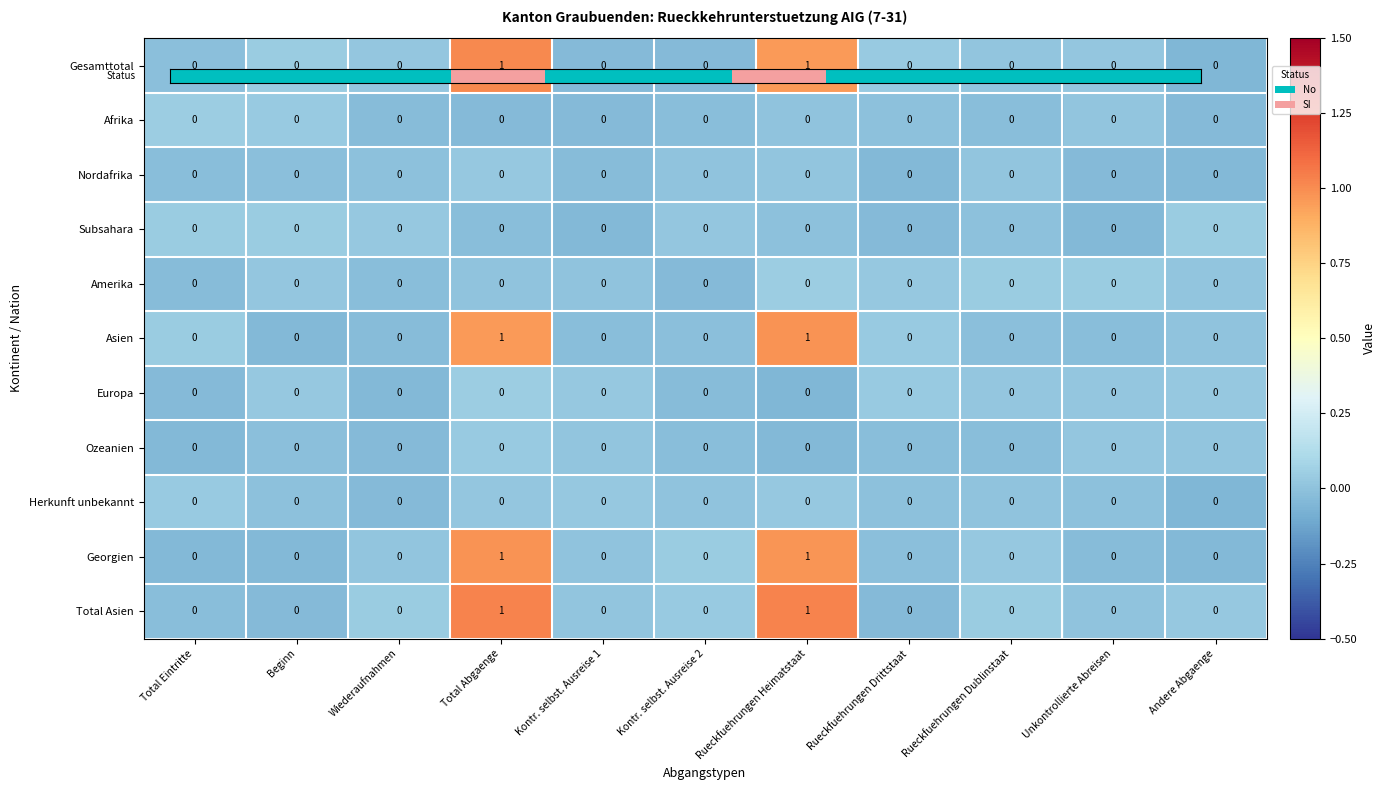

How many categories are shown in the chart?

11